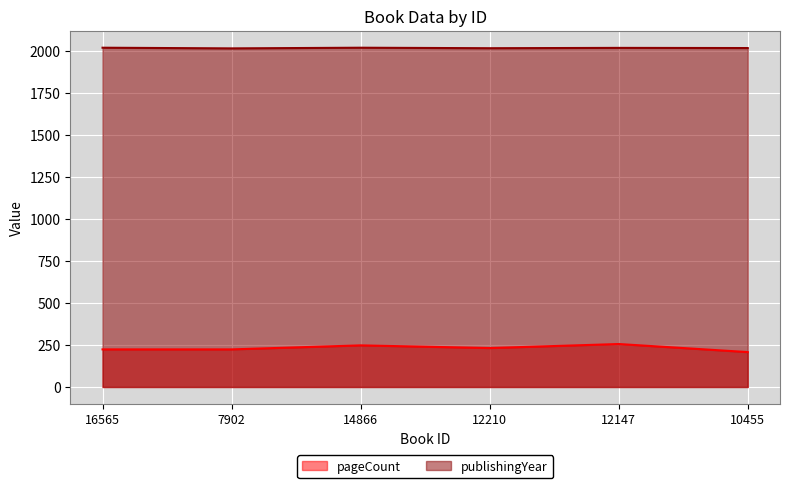

How many interior local peaks does the pageCount series have?

2